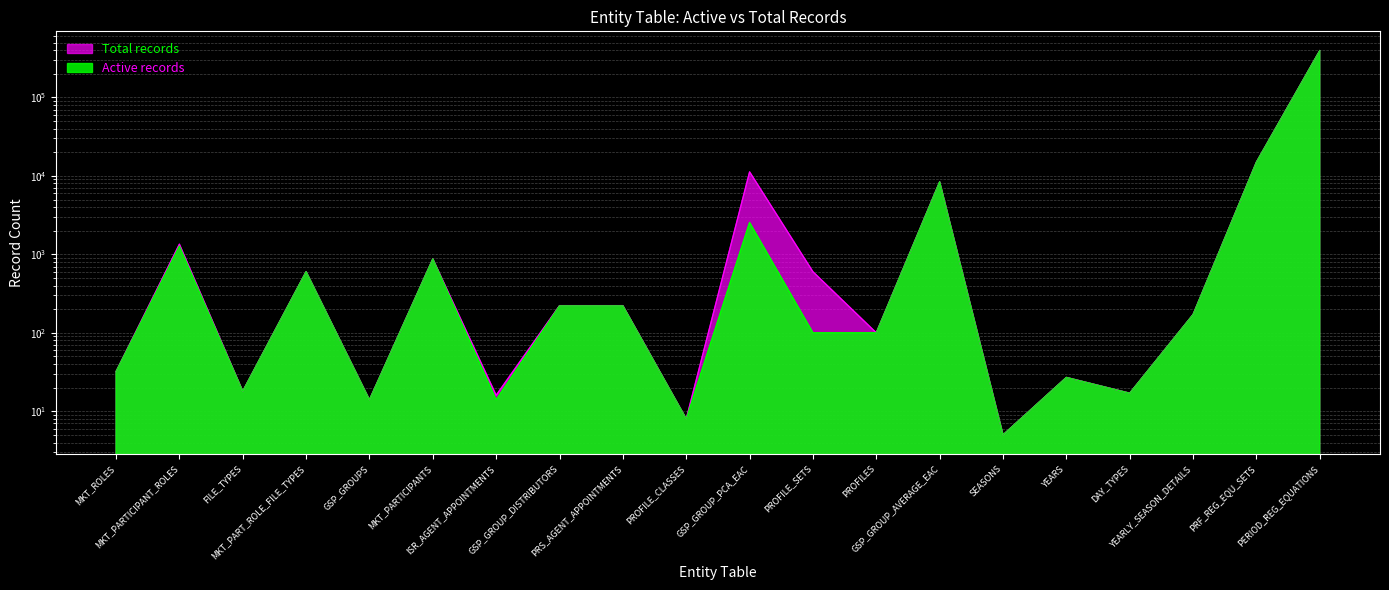

What is the maximum value for Active records?

395700